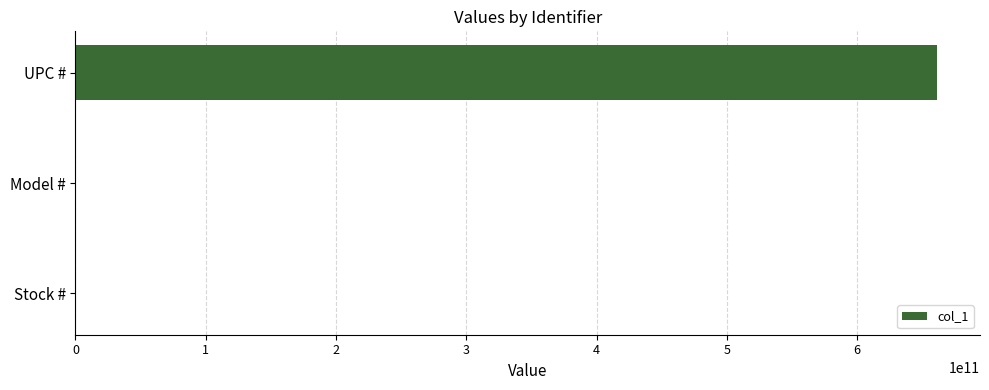

The value at UPC # is 405477224451. True or false?

False